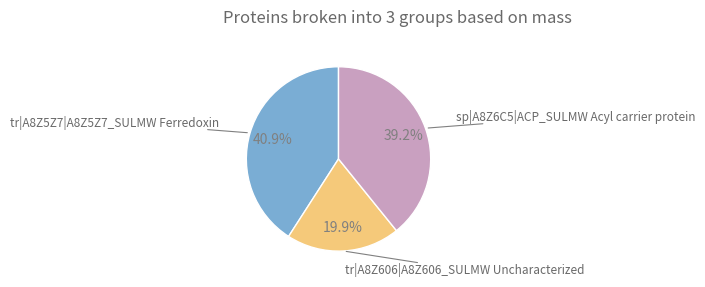

Is there a majority slice in this chart?

No